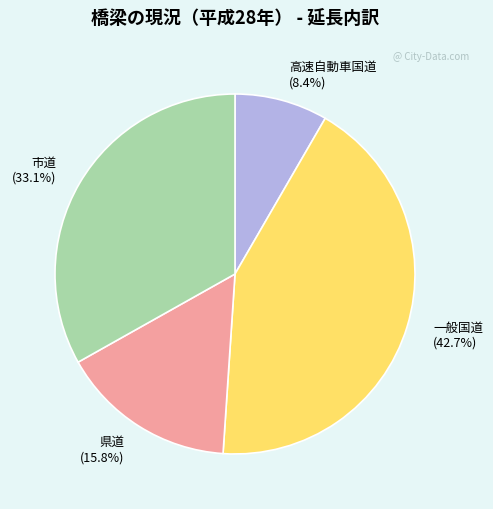

Approximately how many times larger is the value at 一般国道 compared to 県道?

2.7